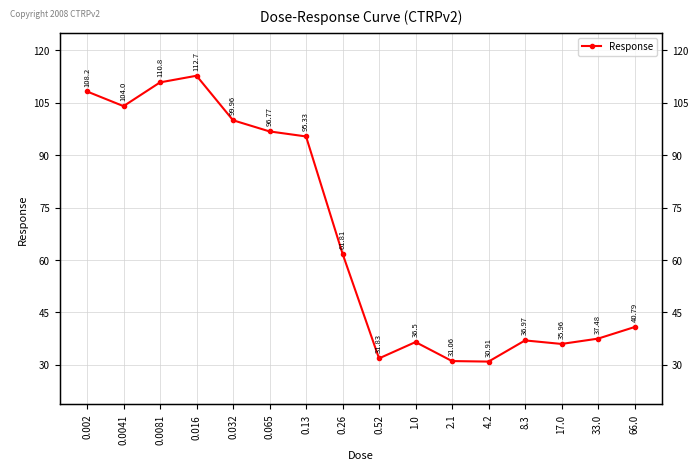

How many interior local valleys (lower than both neighbors) does the data have?

4